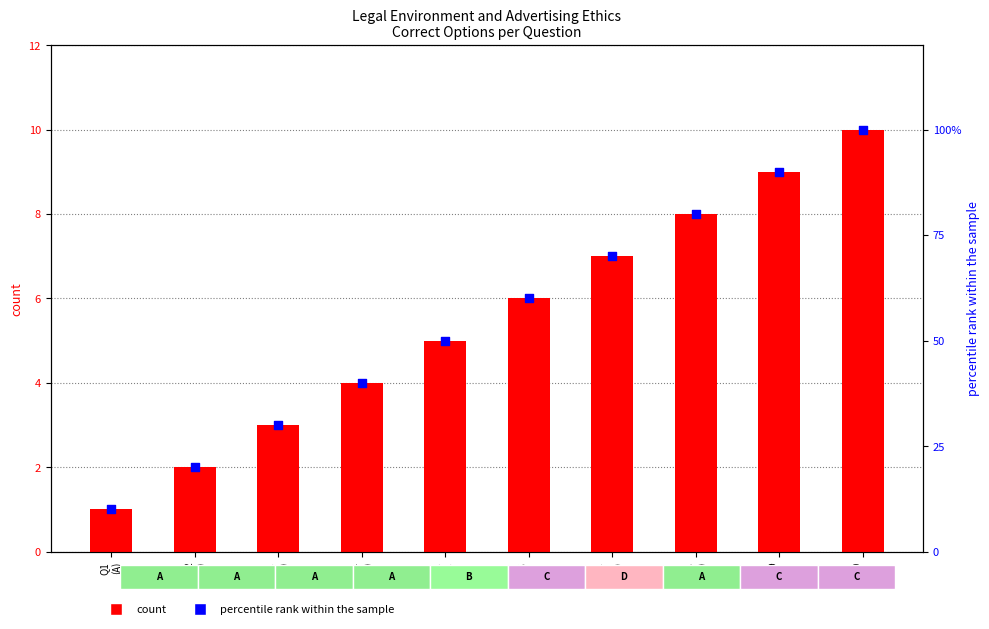

Which series contains the highest Y value?

percentile rank within the sample